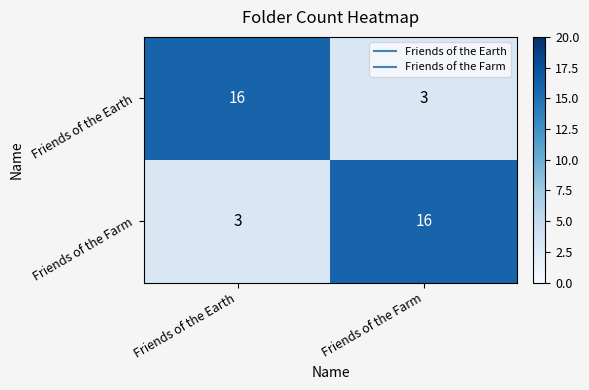

Rank the series at Friends of the Earth from lowest to highest value.

Friends of the Farm, Friends of the Earth